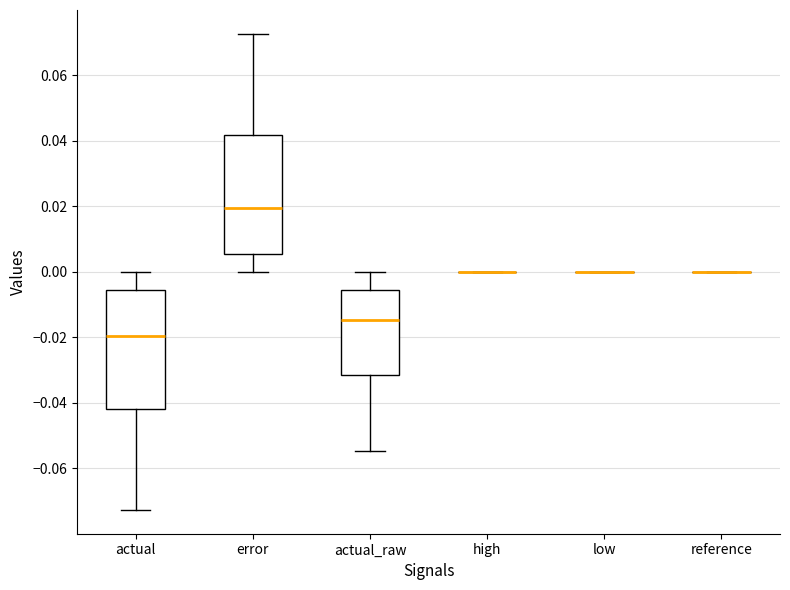

Reading left to right, read every box against the y-axis: the position of its median line, the range the box covers, and the ends of its whiskers. The values are not printed on the chart, so give them approximately, as read against the axis.

actual: median -0.020, box -0.042 to -0.006, whiskers -0.072 to 0.000
error: median 0.020, box 0.006 to 0.042, whiskers 0.000 to 0.072
actual_raw: median -0.014, box -0.032 to -0.006, whiskers -0.054 to 0.000
high: box collapsed to a line at 0.000, whiskers 0.000 to 0.000
low: box collapsed to a line at 0.000, whiskers 0.000 to 0.000
reference: box collapsed to a line at 0.000, whiskers 0.000 to 0.000